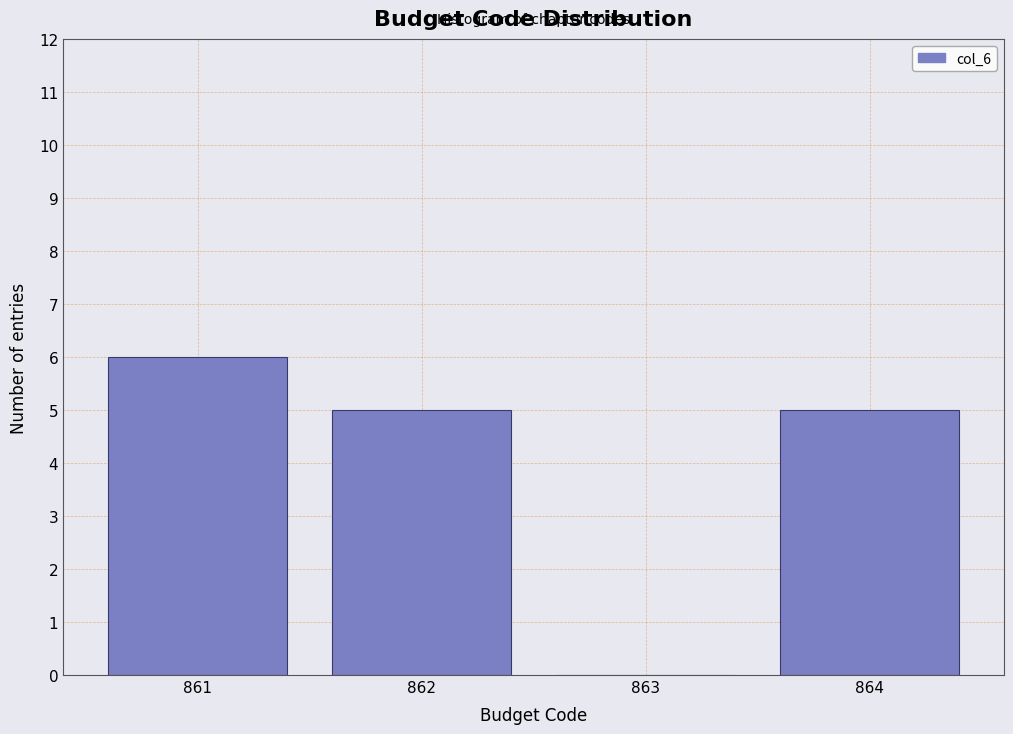

Which range on the x-axis has the tallest bar?

860.5 to 861.5